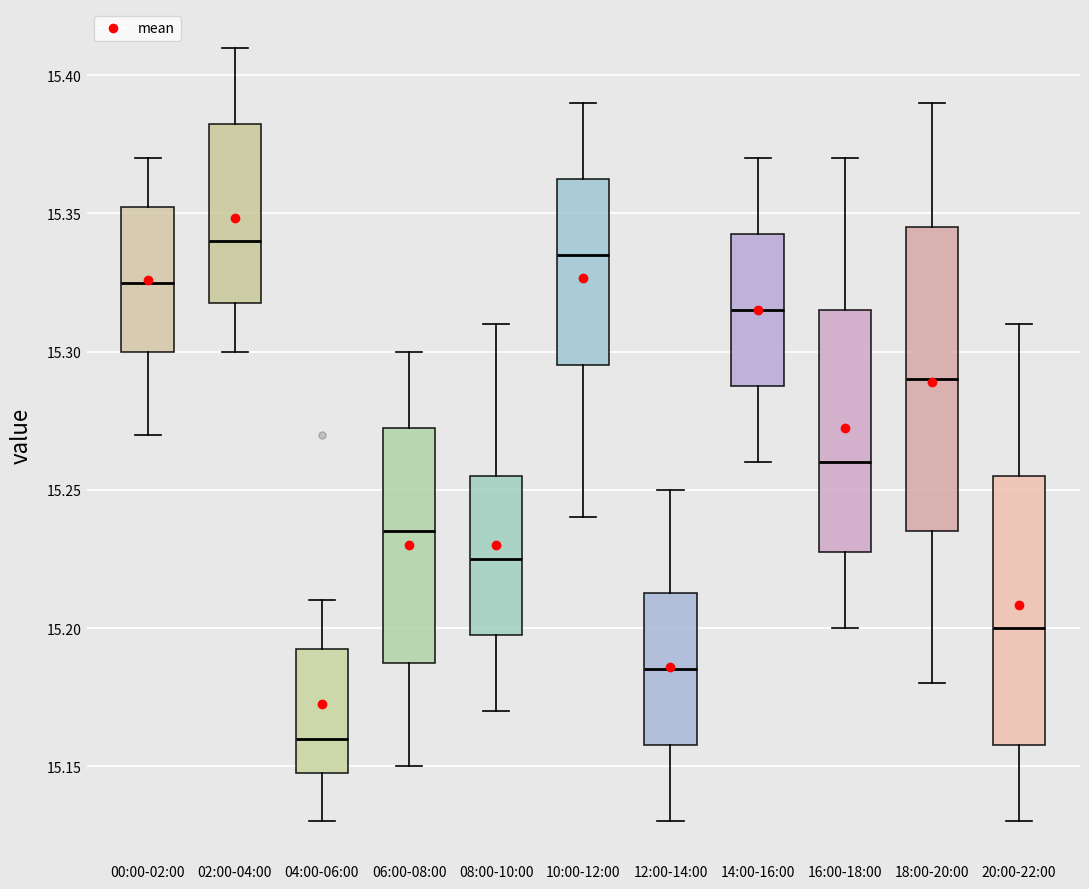

Where does the median line of the box for 10:00-12:00 sit on the y-axis? The values are not printed on the chart, so give them approximately, as read against the axis.

15.335